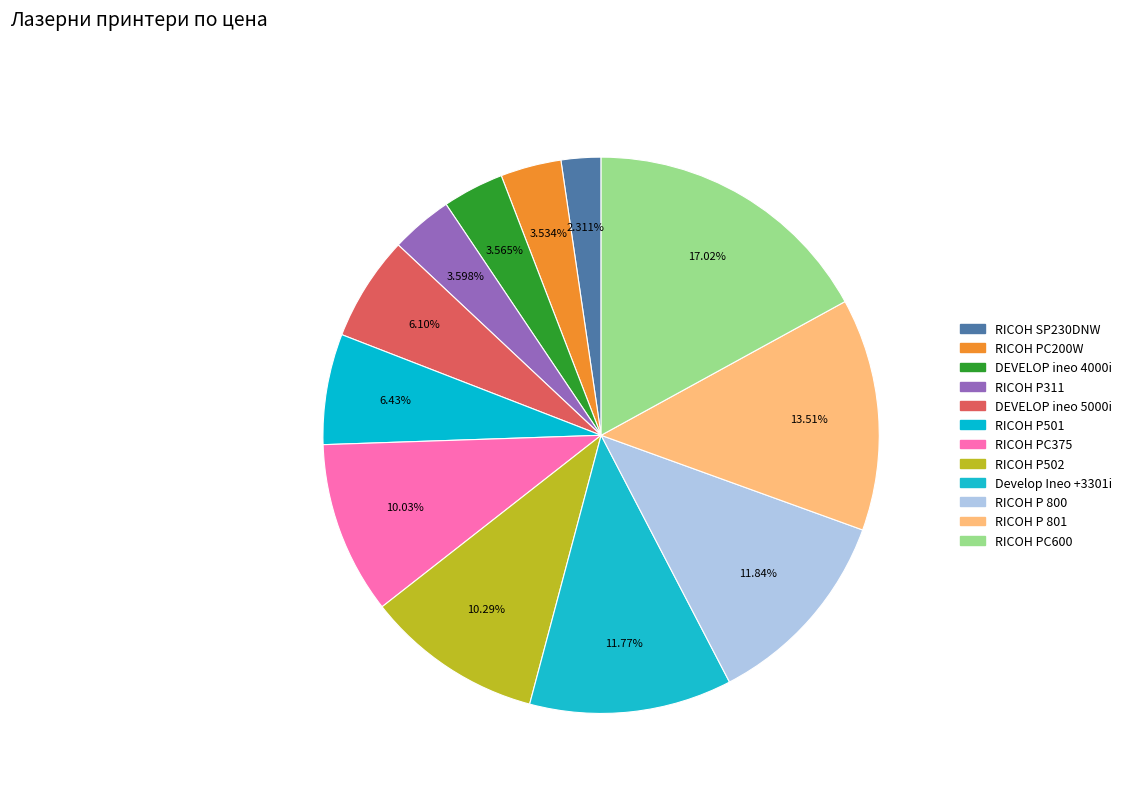

To the nearest percent, what percentage of the pie is RICOH PC600?

17%